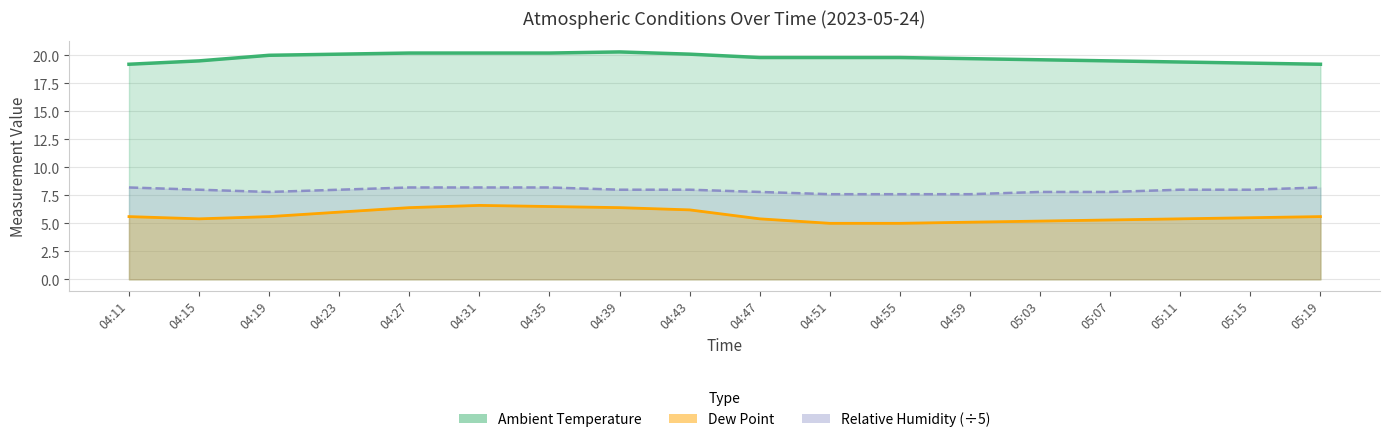

True or false: Dew Point and Ambient Temperature cross at least once.

False